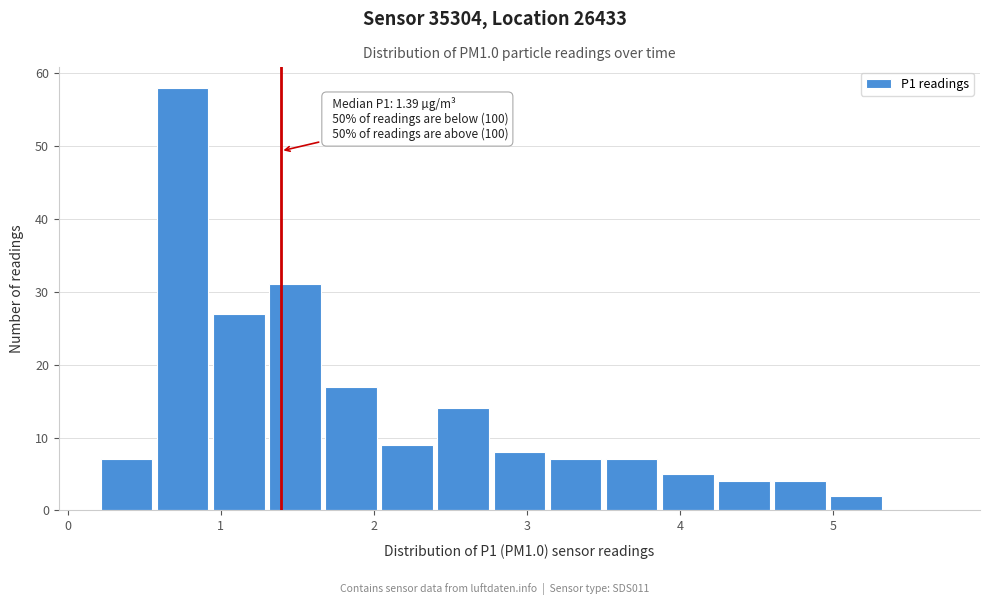

Read against the x-axis, roughly where is the centre of the tallest bar?

0.8